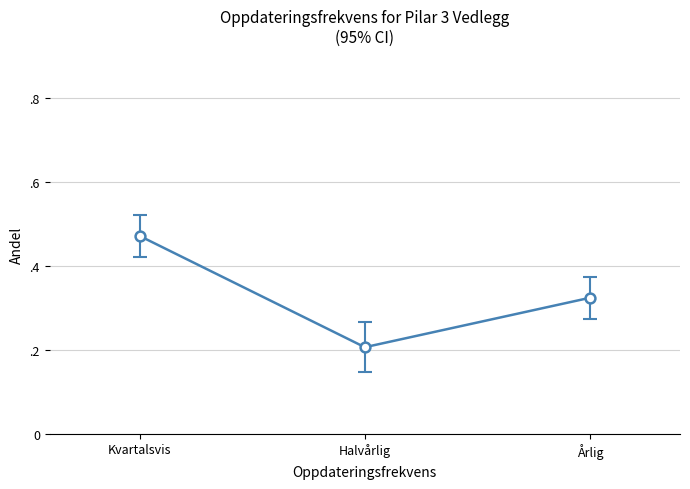

Between Årlig and Halvårlig, which is larger?

Årlig